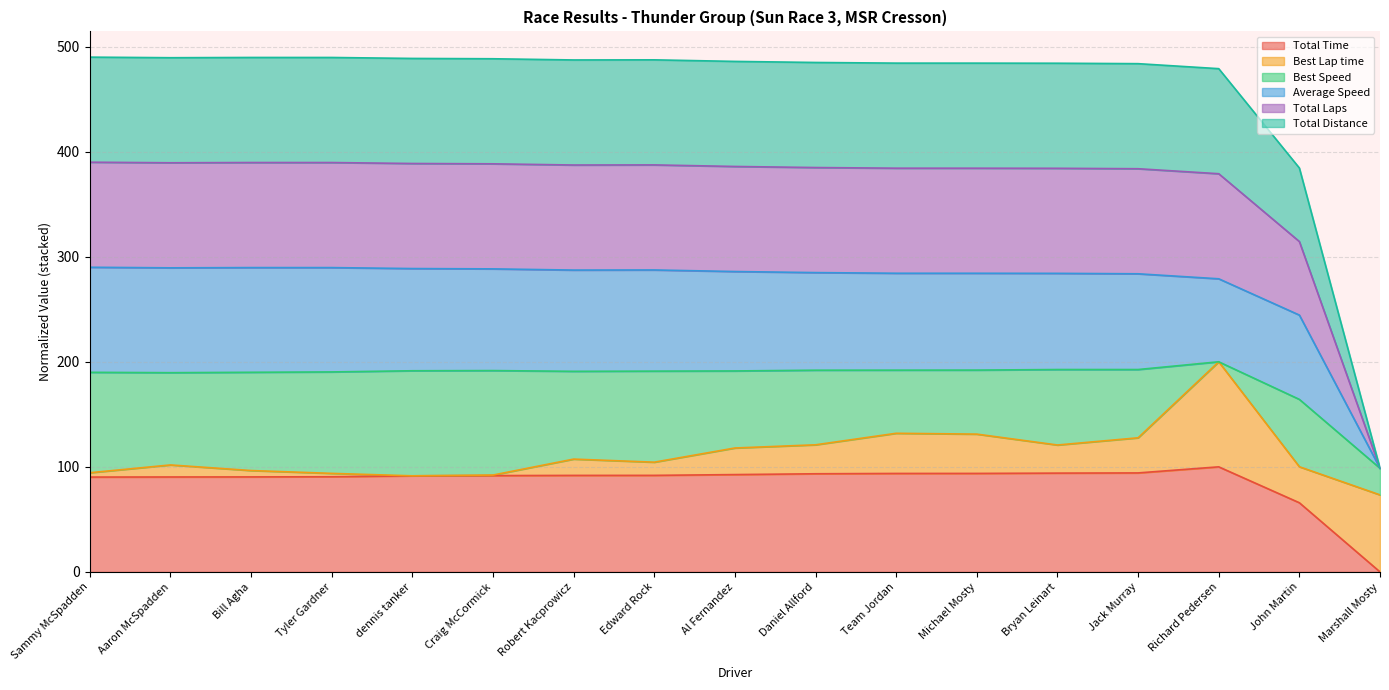

At which label does Total Time first exceed 91?

dennis tanker